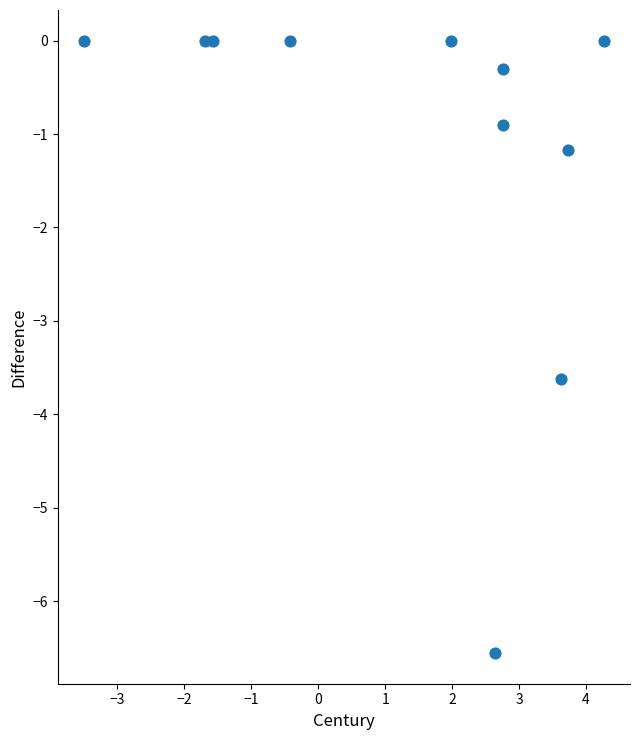

What is the average Y value?

-1.1